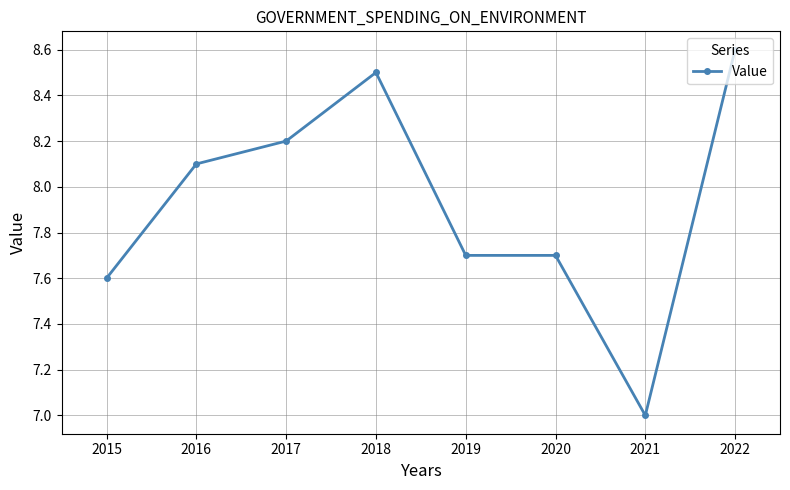

Where is the first local maximum?

2018